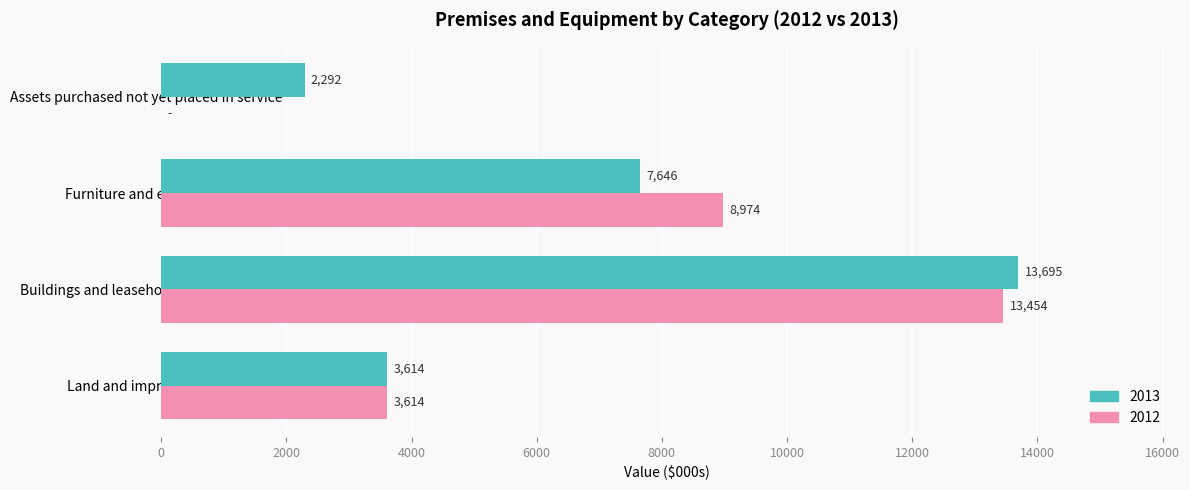

At which category does the chart reach its peak across all series?

Buildings and leasehold improvements